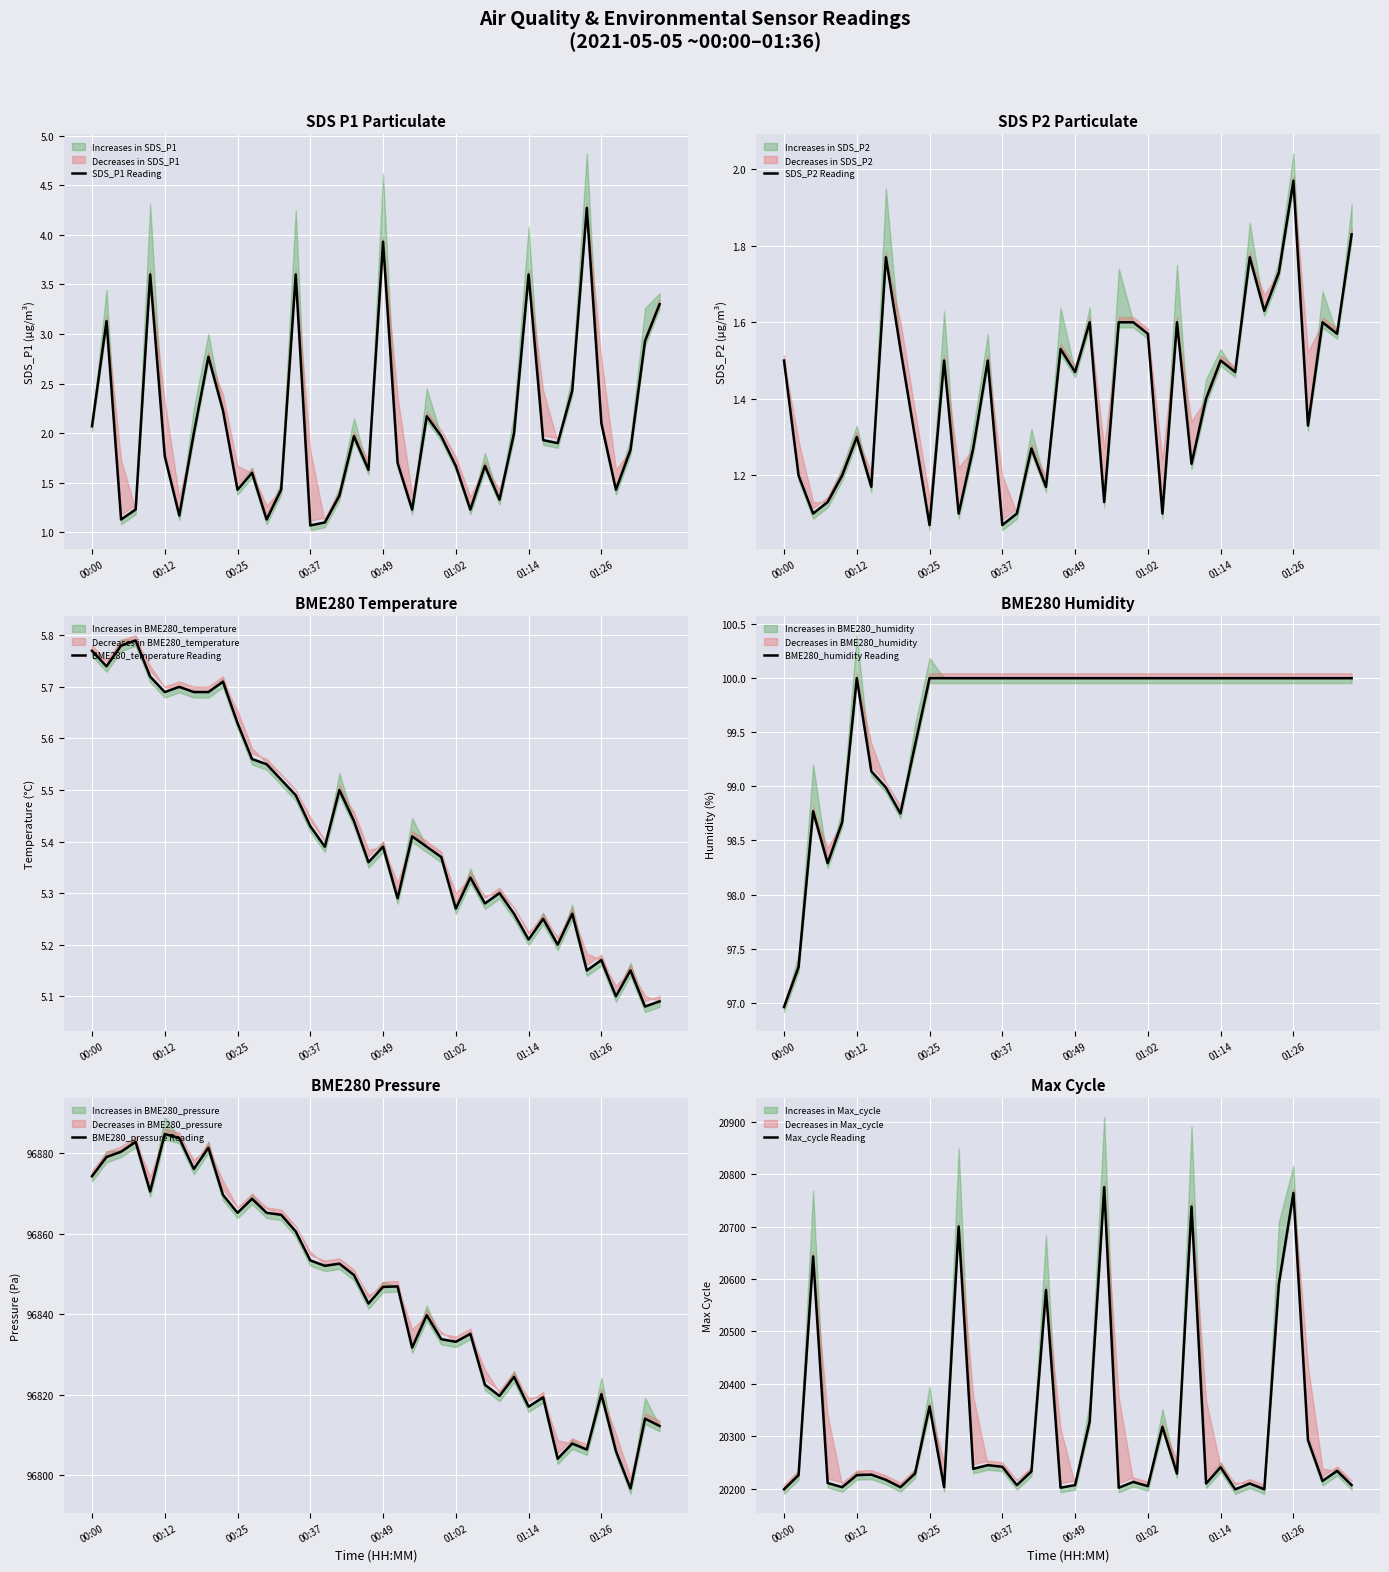

Is it true that SDS_P1 Reading equals 1.7 at 01:02?

True